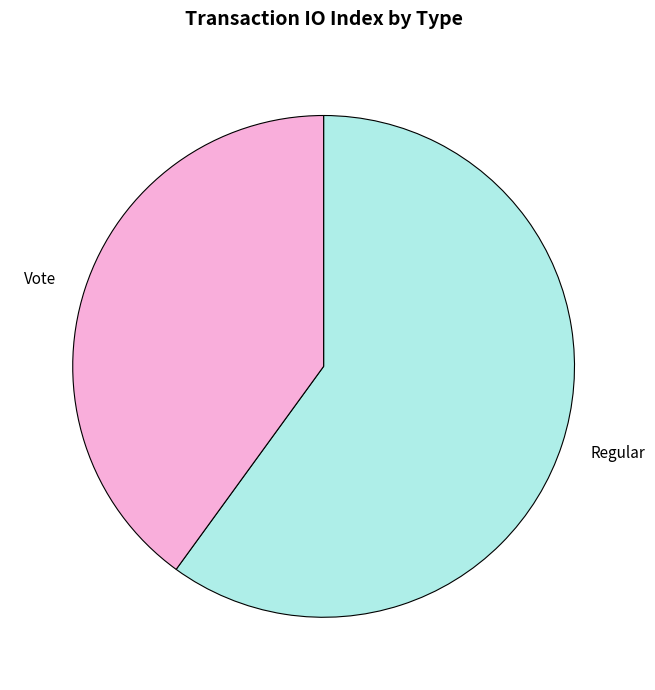

Is it true that Vote is 48% of the pie?

False